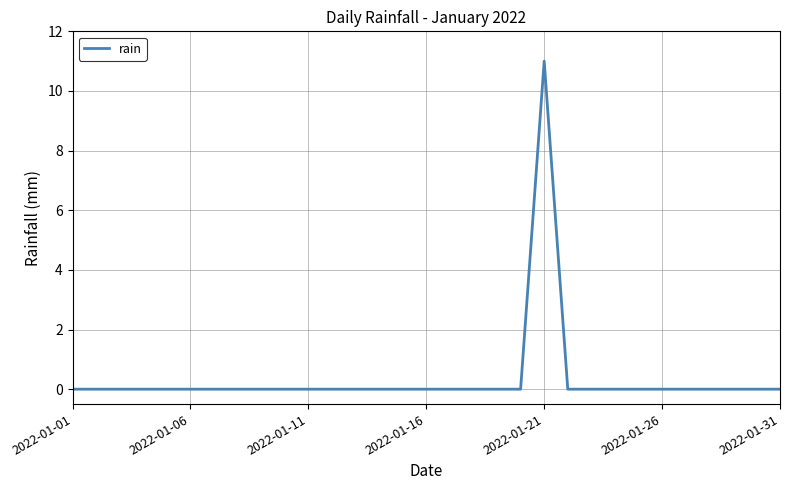

What is the maximum value shown in the chart?

11